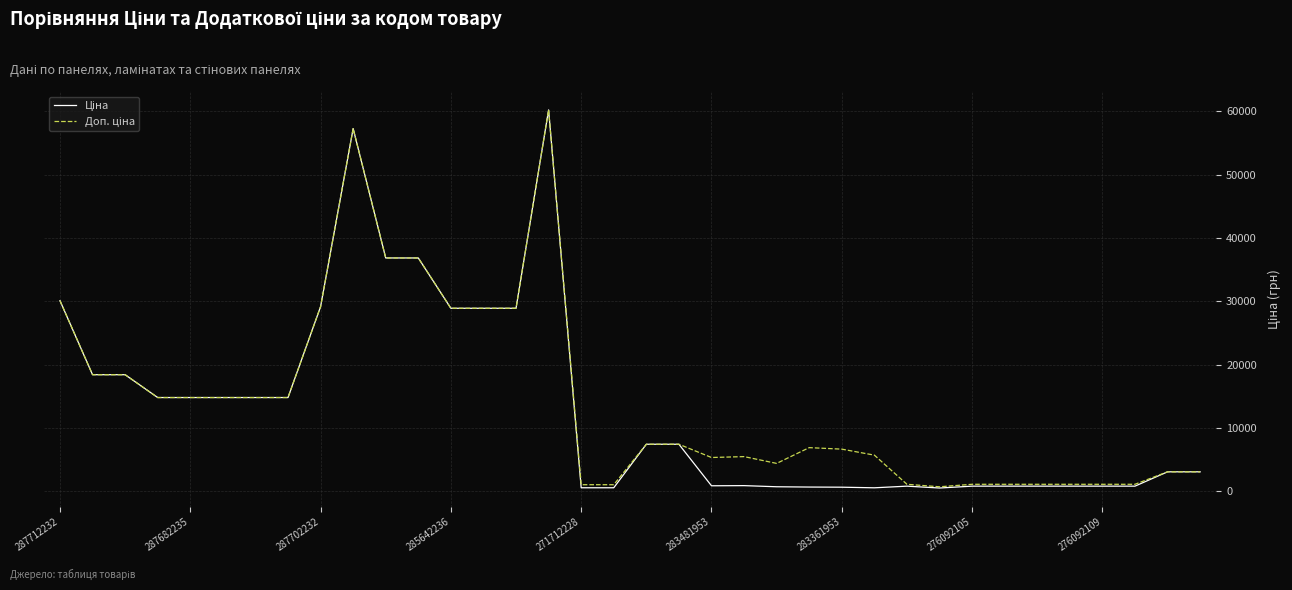

What is the maximum value shown in the chart?

60205.6